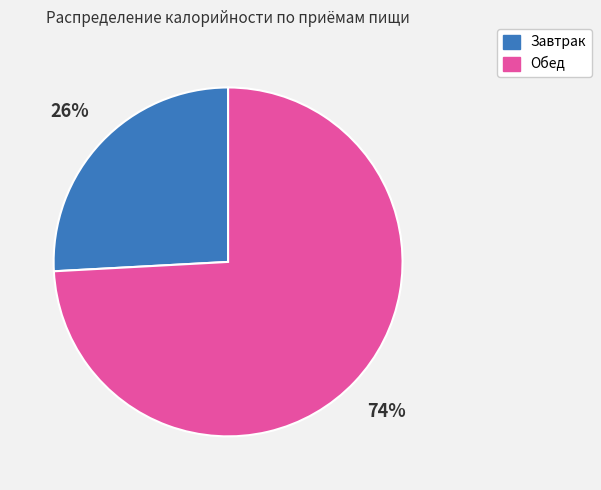

Is the sum of Завтрак and Обед greater than half?

Yes